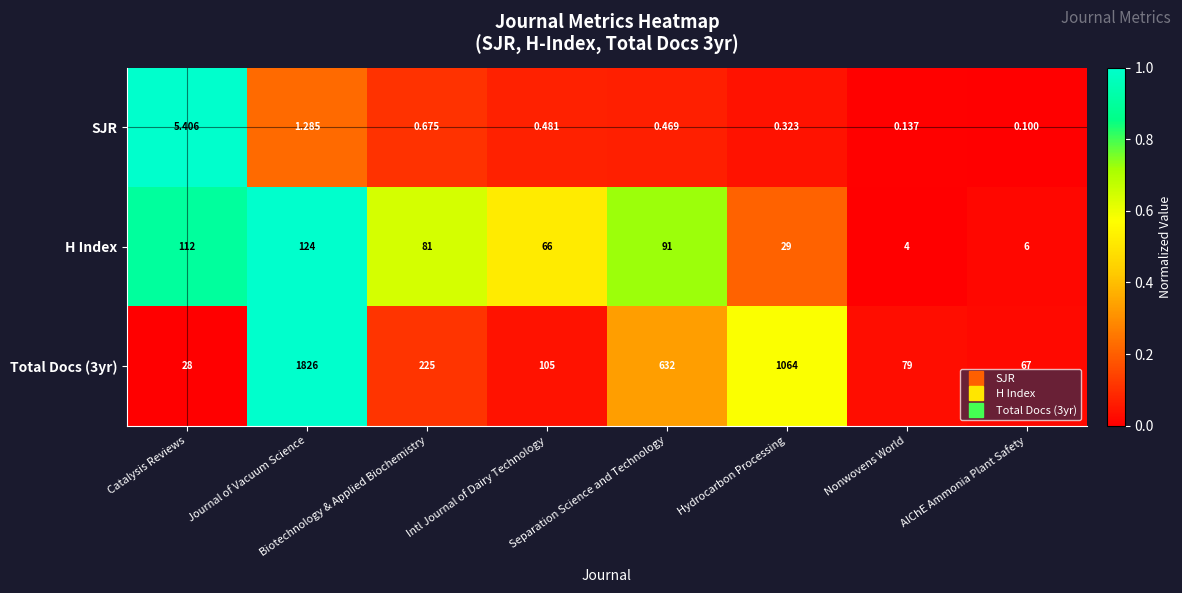

Which category has the highest value in the Total Docs (3yr) series?

Journal of Vacuum Science